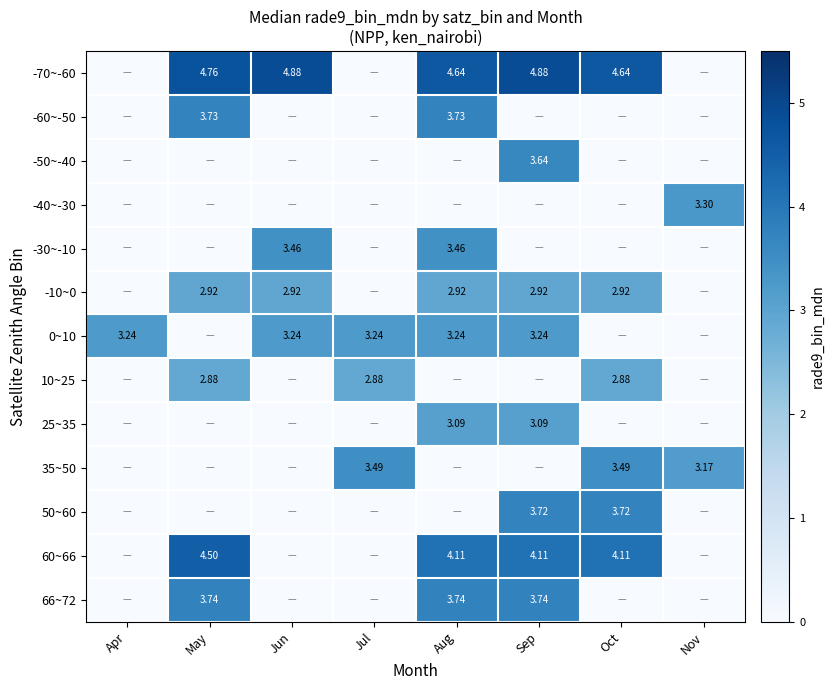

Which has a higher value, Aug or Jul?

Aug